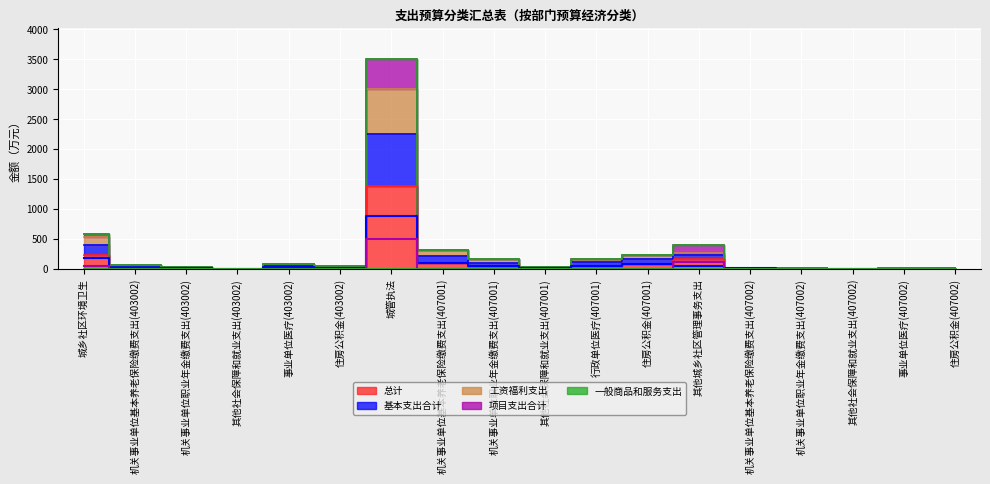

At which label does 总计 first exceed 22?

城乡社区环境卫生